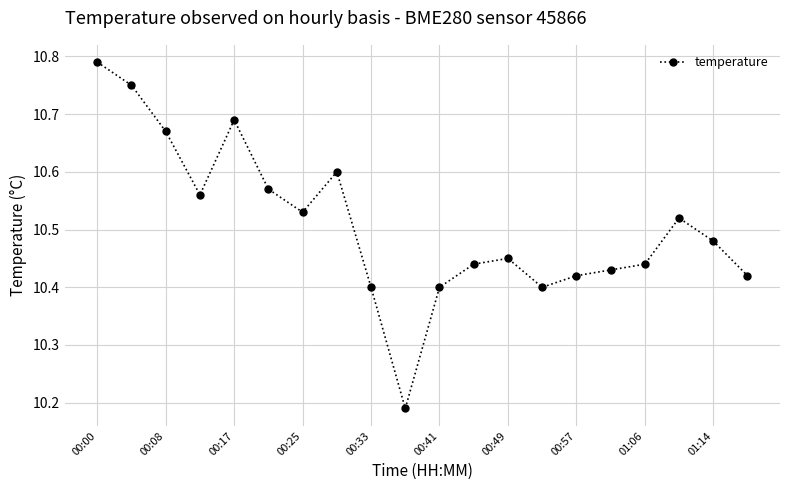

What is the difference between the maximum and minimum values?

0.6